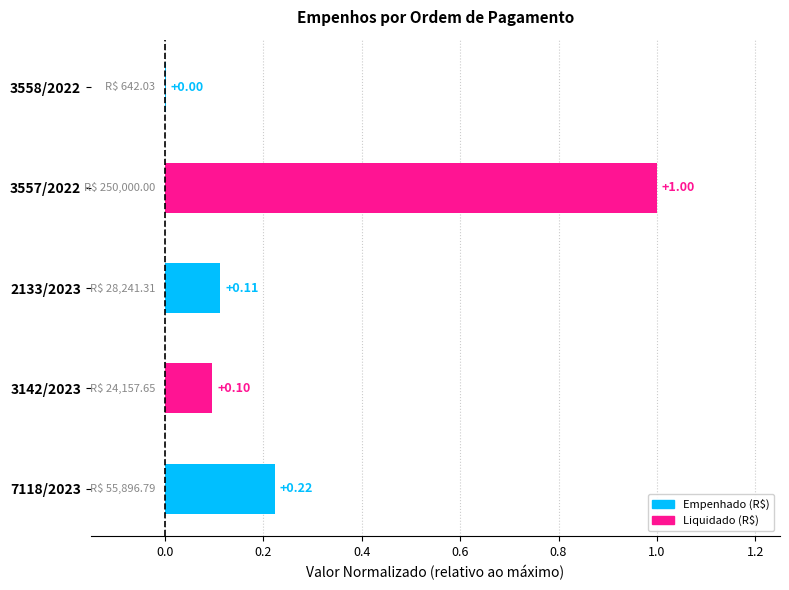

Which category has the highest value across all series?

3557/2022